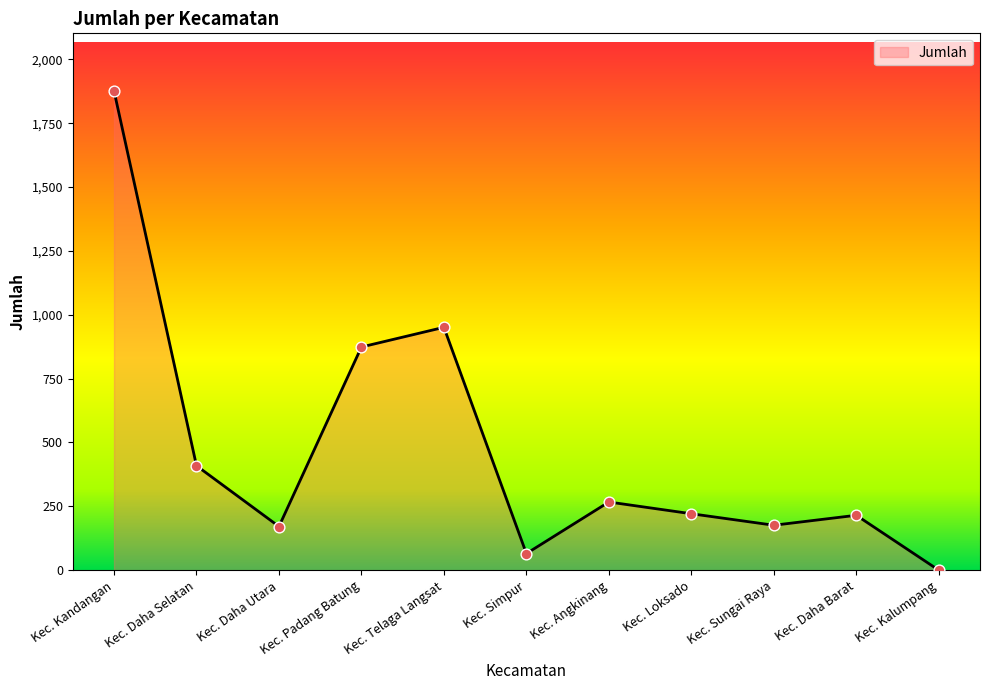

Approximately how many times larger is the value at Kec. Daha Selatan compared to Kec. Simpur?

6.3